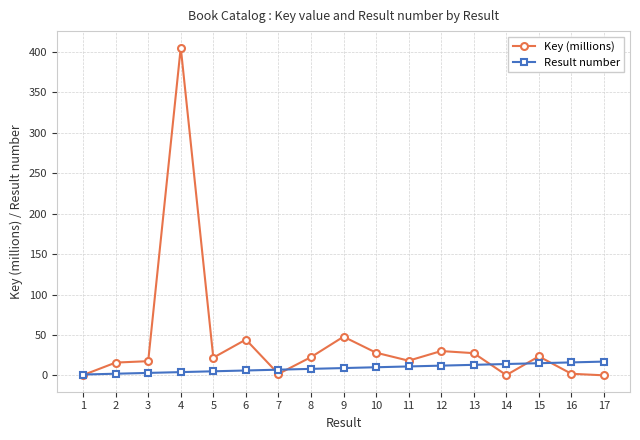

How many values in the Result number series are below 9?

8